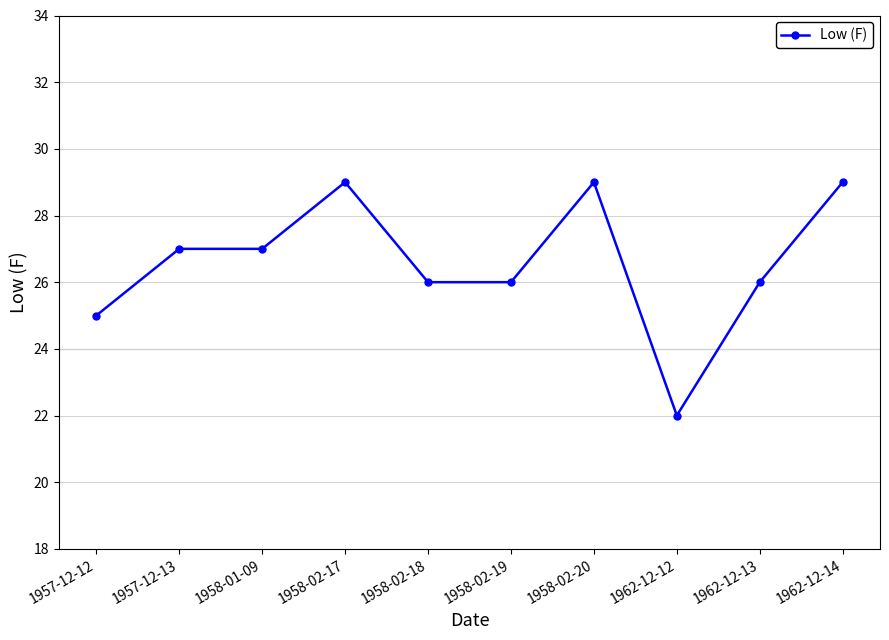

How many data points are less than 27?

5